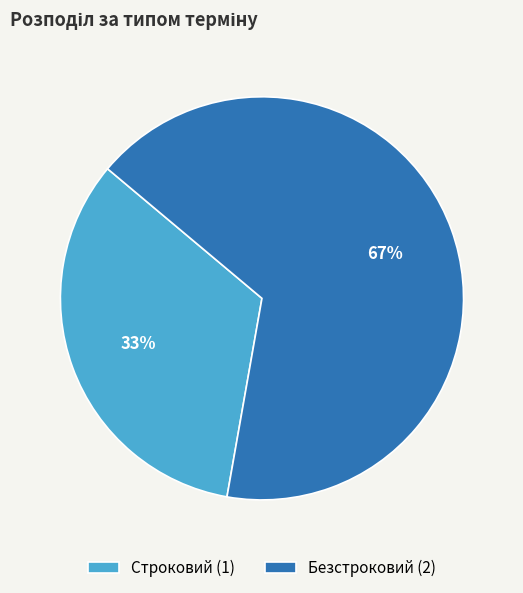

Do Строковий (1) and Безстроковий (2) together represent more than half of the pie?

Yes